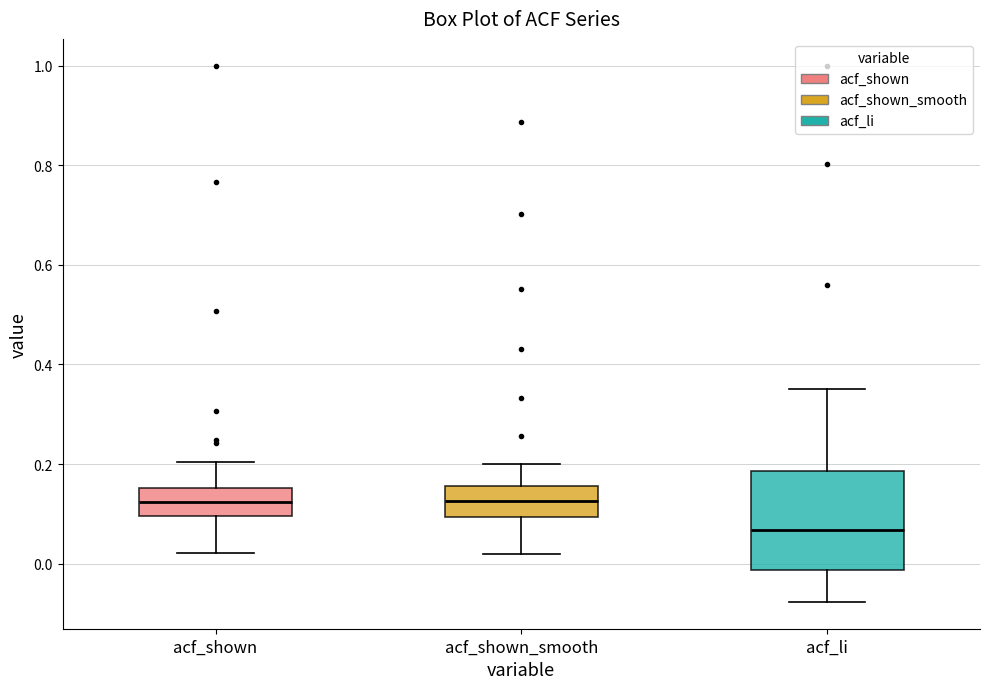

Where is the upper edge of the box for acf_shown on the y-axis? The values are not printed on the chart, so give them approximately, as read against the axis.

0.16